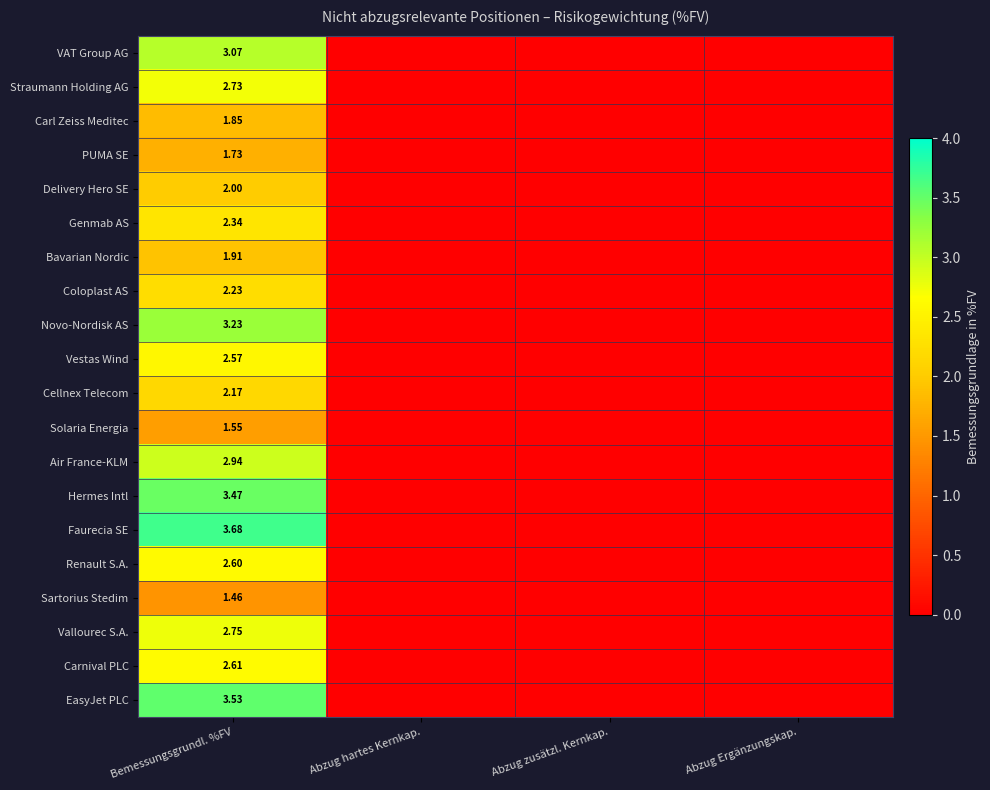

How many categories are shown in the chart?

4